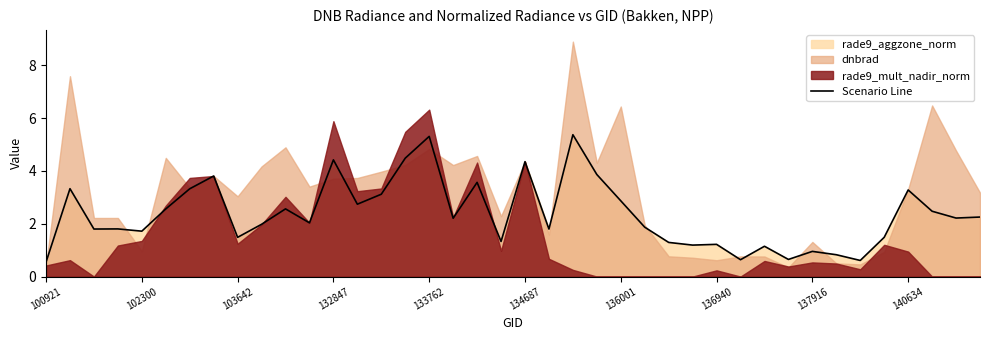

True or false: there are more than 1 points higher than both neighbors.

True